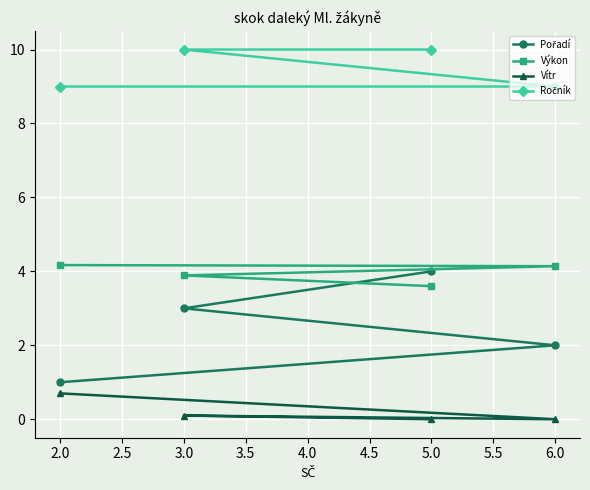

How many lines are shown in the chart?

4